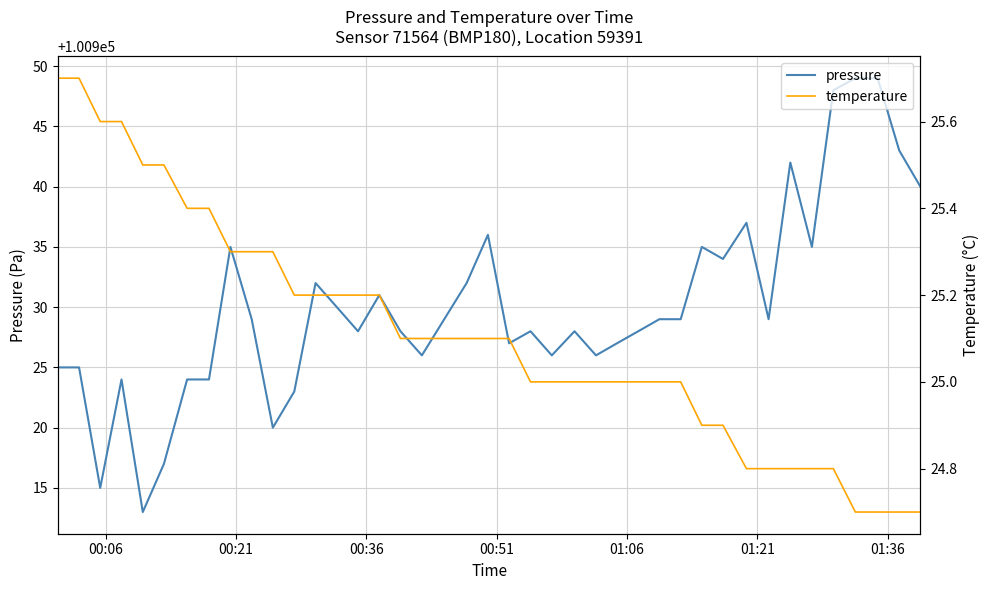

What is the minimum value shown in the chart?

24.7